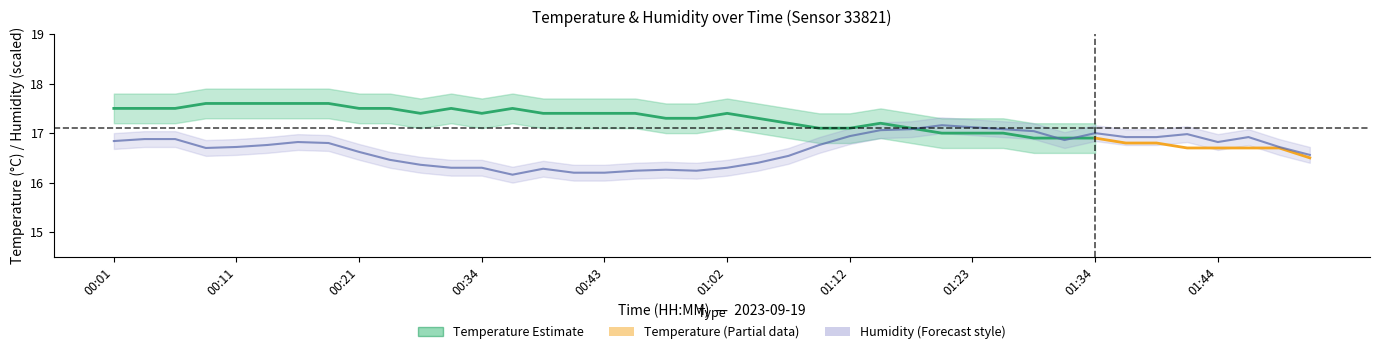

Between 00:26 and 01:39, which is larger?

01:39